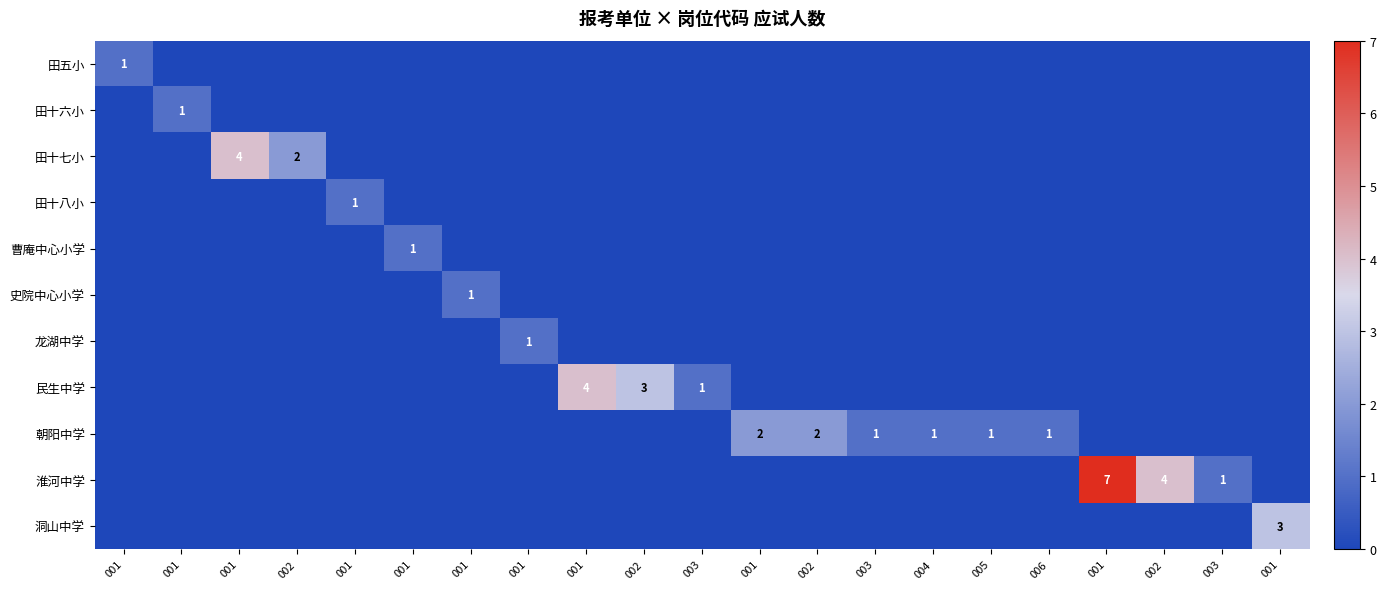

What is the total value across all series at 001?

1